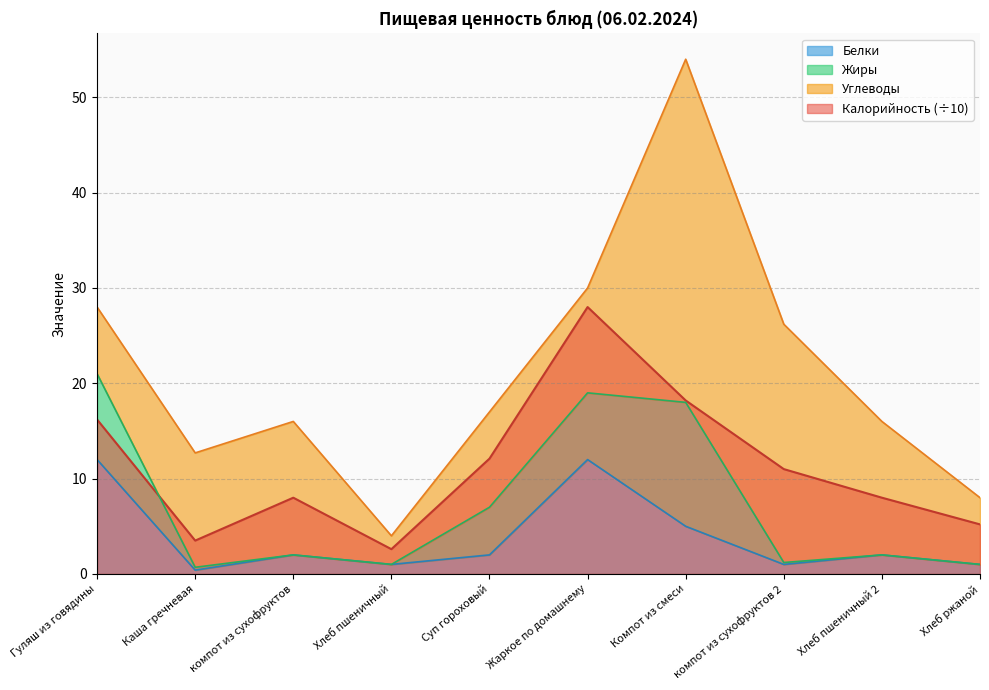

At which label does Калорийность first exceed 11?

Гуляш из говядины